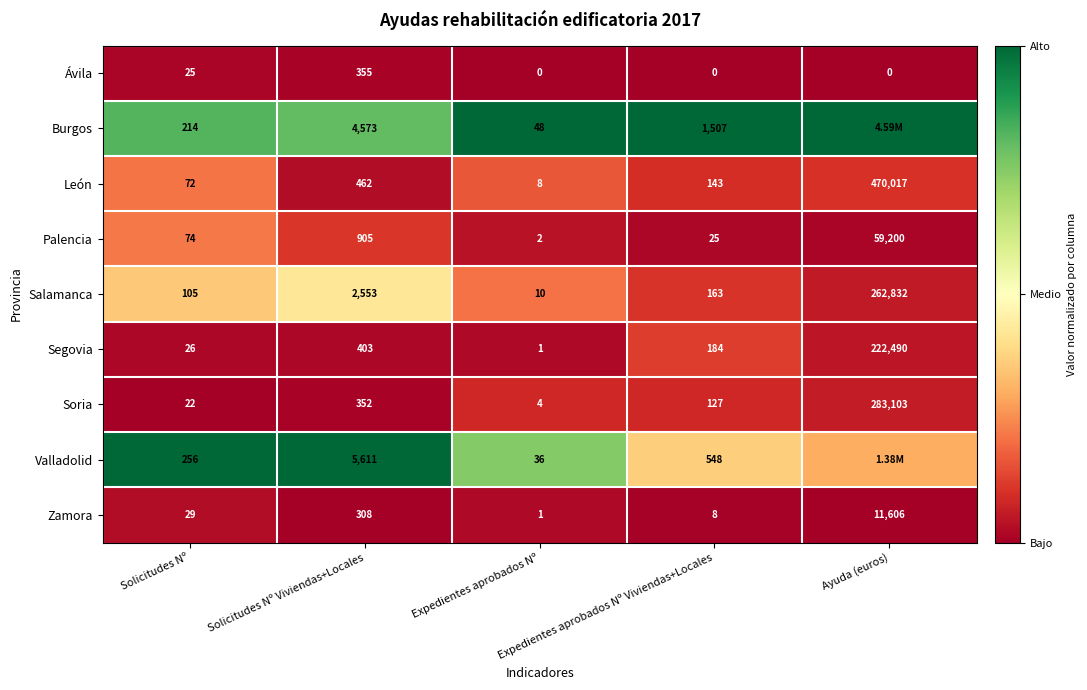

True or false: León has a value of 0.1 at Solicitudes Nº Viviendas+Locales.

False